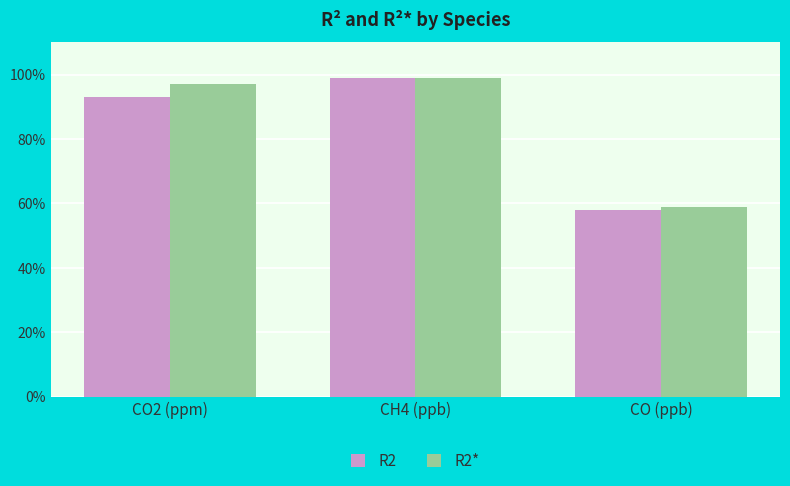

What is the difference between the R2* values at CH4 (ppb) and CO (ppb)?

0.4